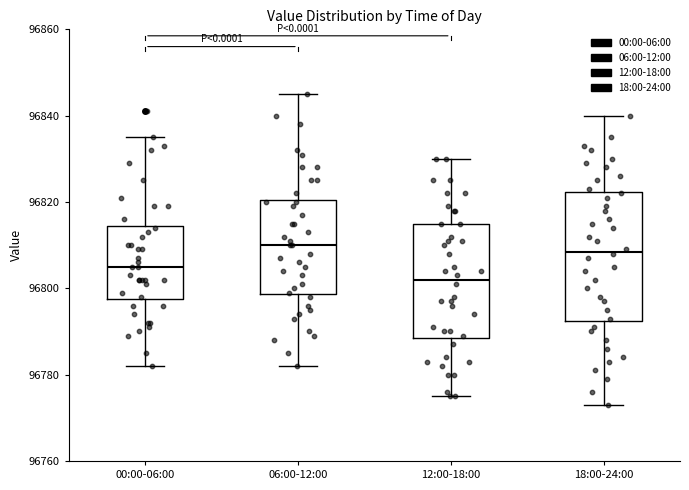

Comparing the boxes themselves (not the whiskers), which one is the tallest?

18:00-24:00